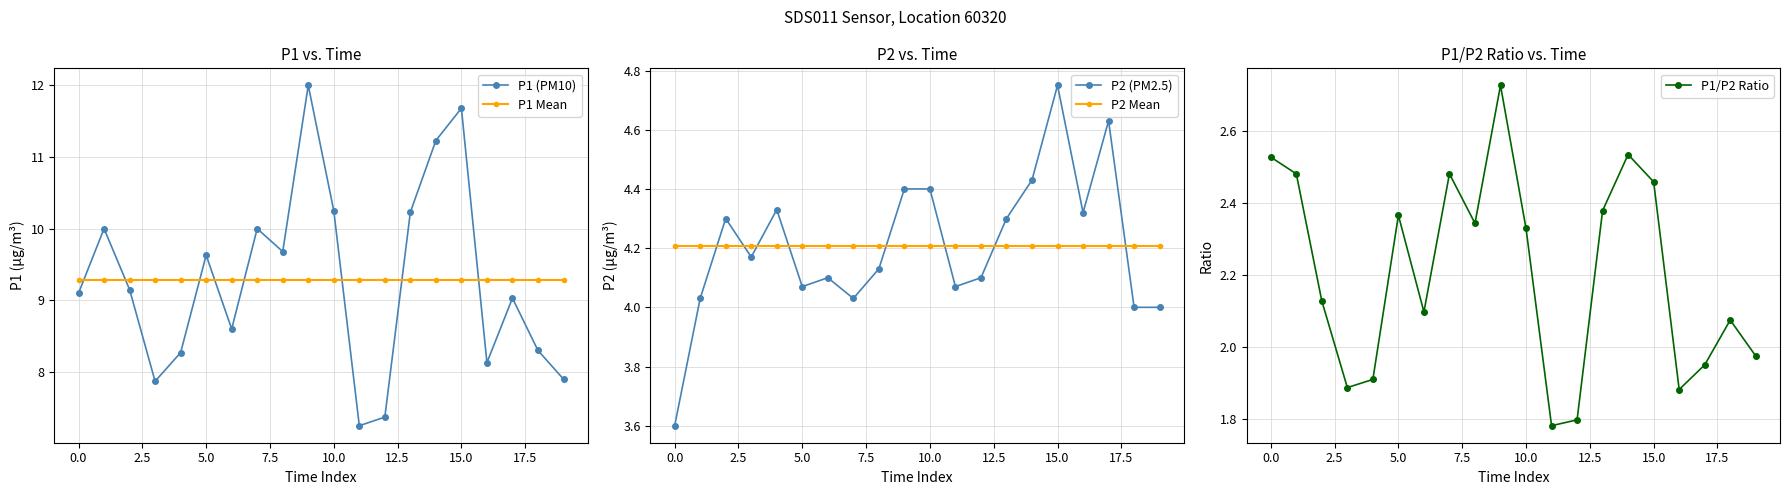

Rank the series by their maximum value, from highest to lowest.

P1 (PM10), P1 Mean, P2 (PM2.5), P2 Mean, P1/P2 Ratio